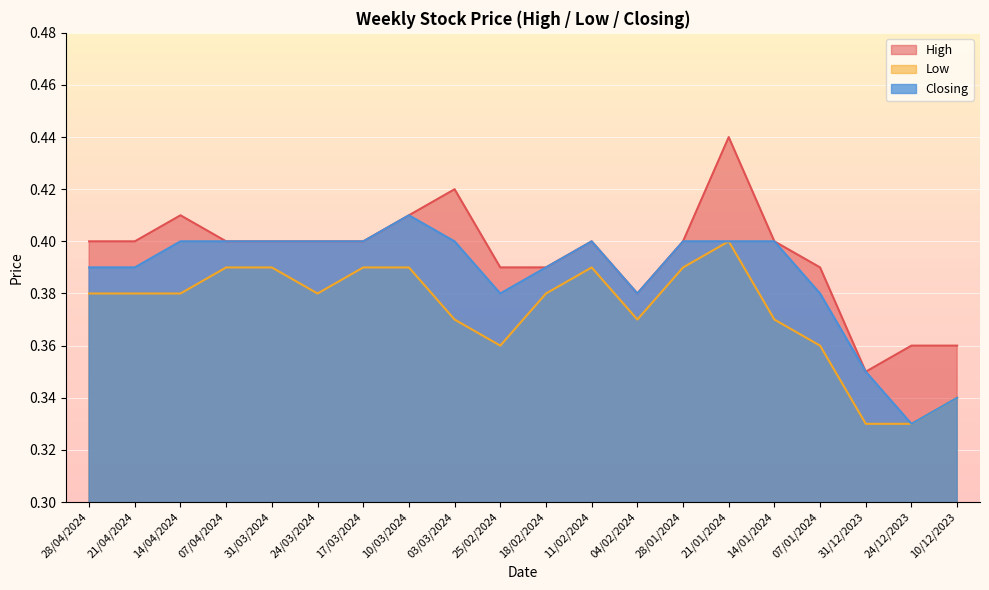

True or false: Closing and Low intersect in this chart.

False